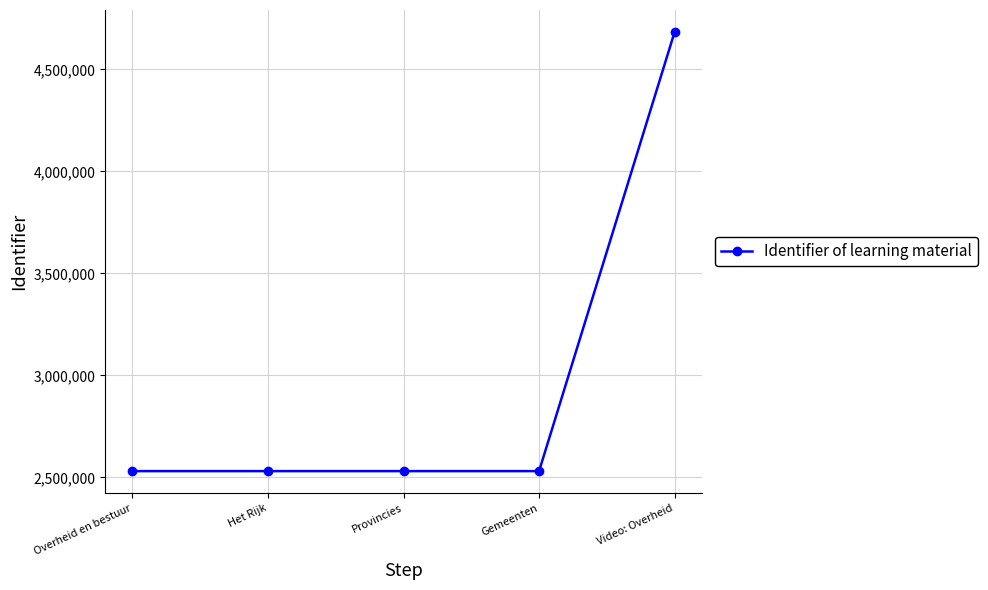

Which label corresponds to the largest value in the chart?

Video: Overheid